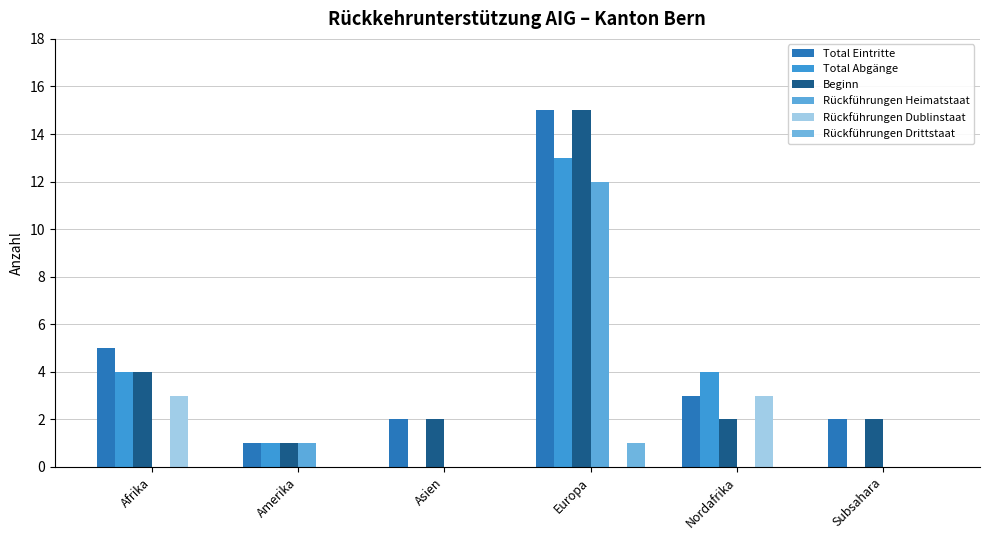

How many categories are shown in the chart?

6